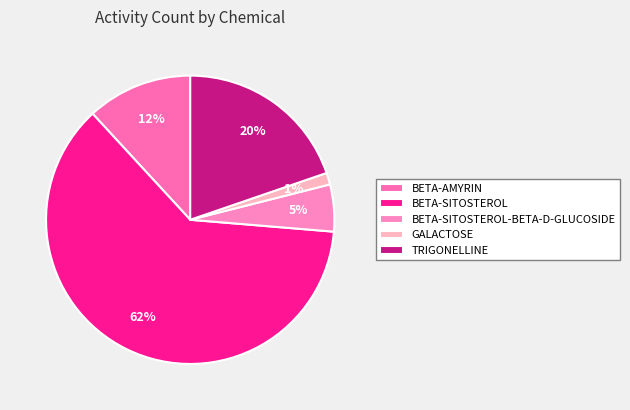

How many slices are in this pie chart?

5